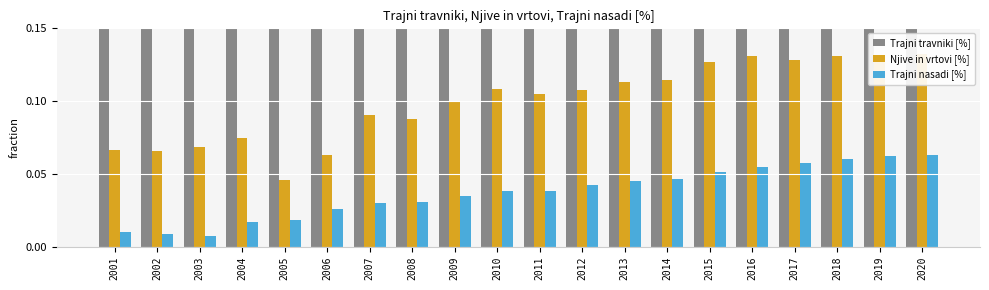

List the labels in order of Trajni nasadi [%] value, largest first.

2020, 2019, 2018, 2017, 2016, 2015, 2014, 2013, 2012, 2011, 2010, 2009, 2008, 2007, 2006, 2005, 2004, 2001, 2002, 2003